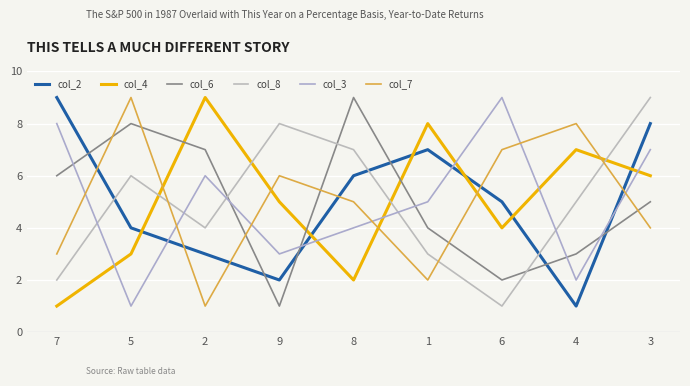

Which has a higher value, 7 or 5?

7